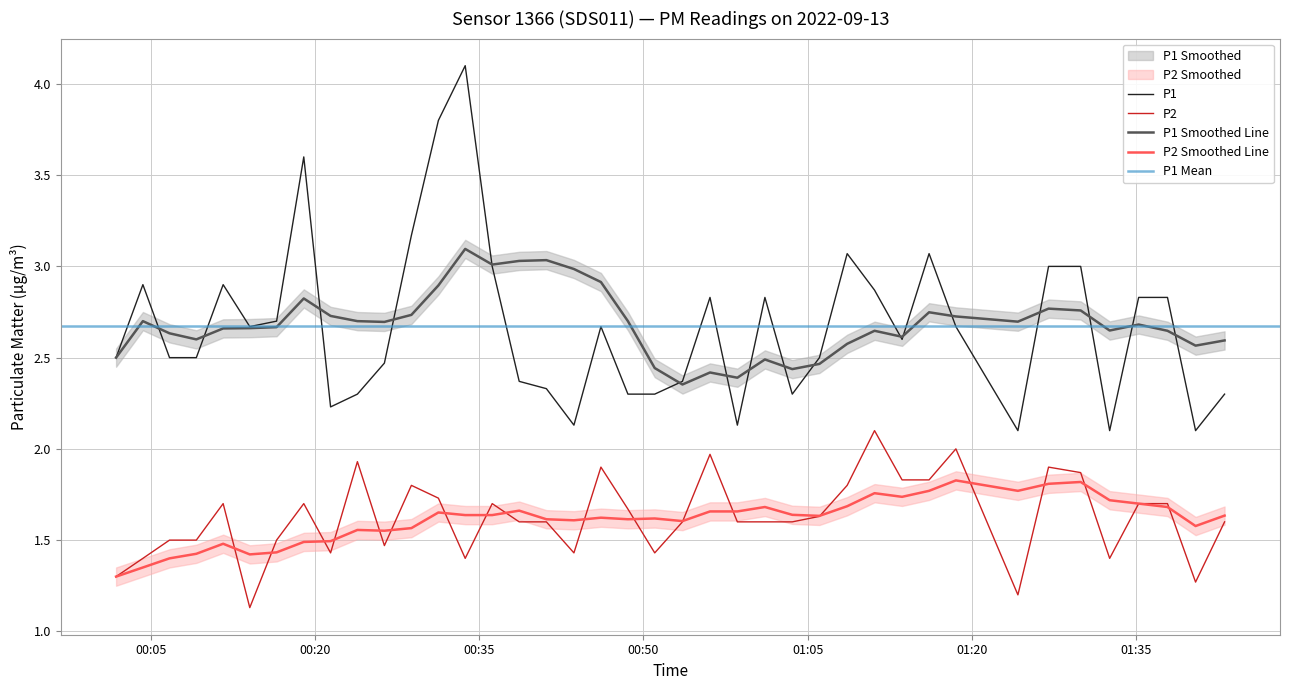

Read the P1 value at 2022-09-13T01:01:06.

2.8